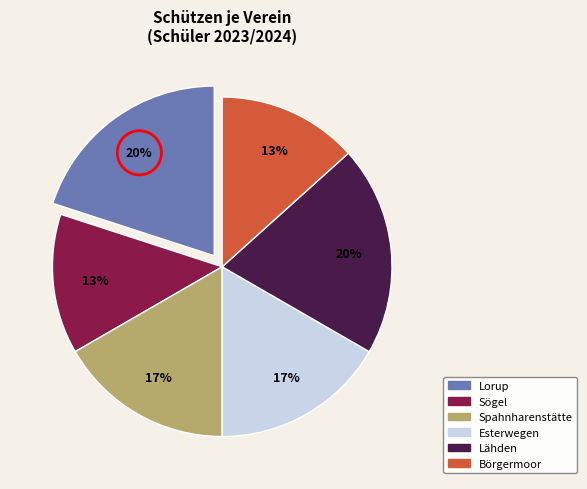

To the nearest percent, what portion does Börgermoor represent?

13%